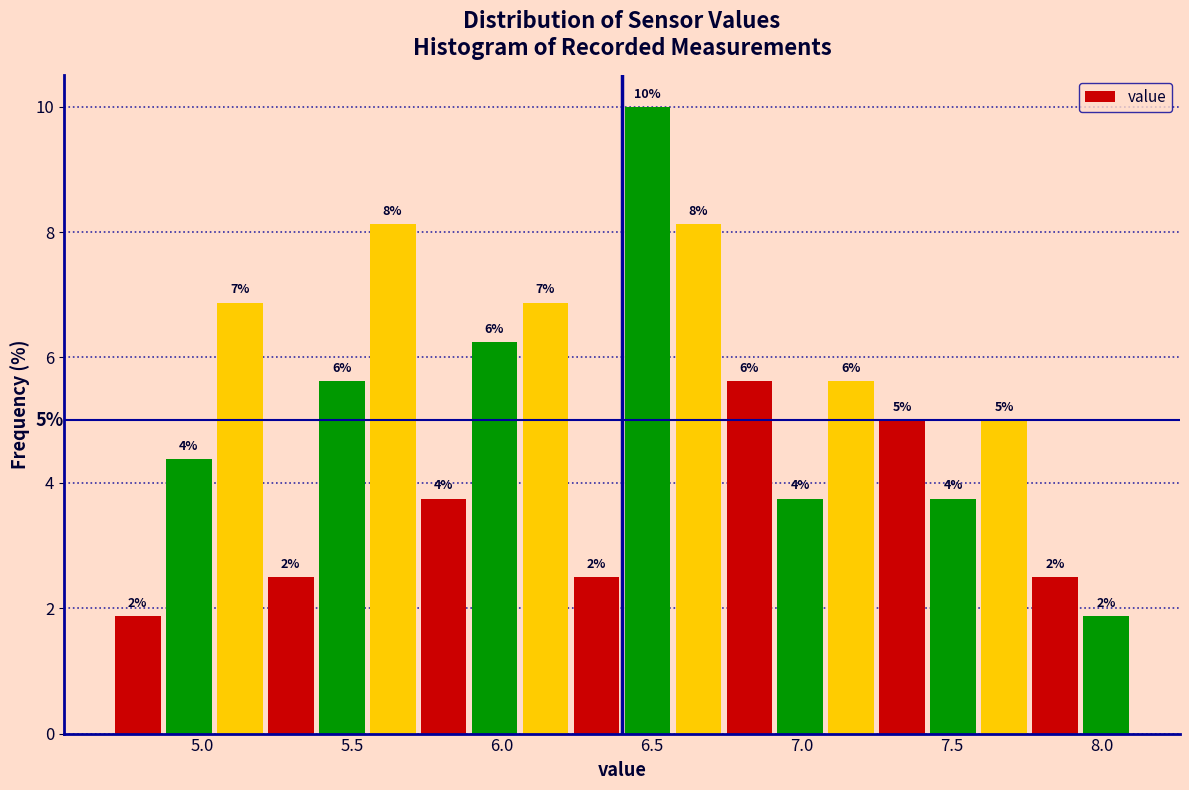

Around what value on the x-axis is the tallest bar? Give the approximate position of its centre, as read against the axis.

6.50